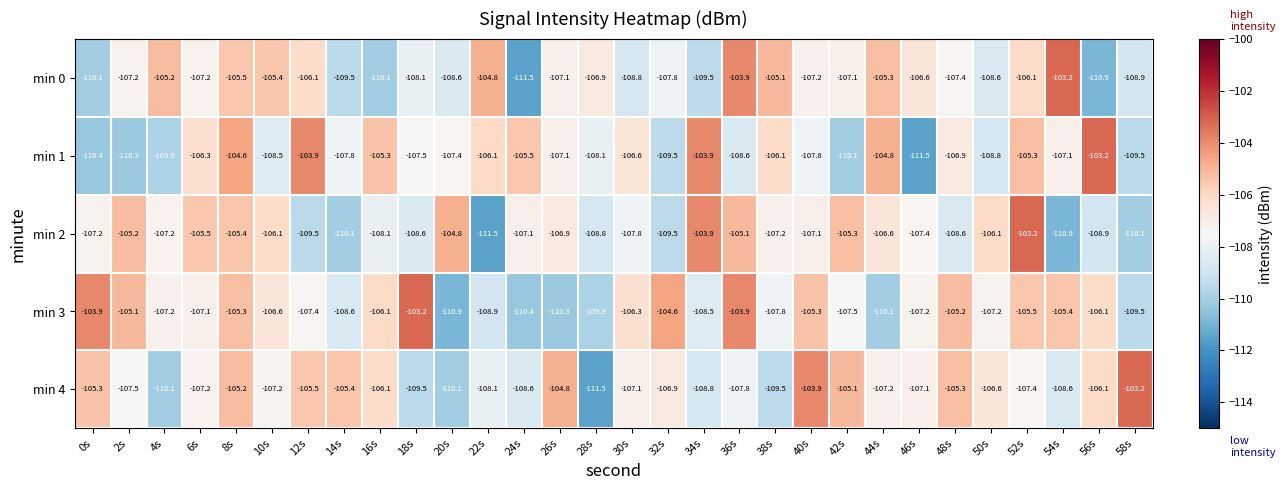

Is it true that min 3 equals -53.3 at 40s?

False